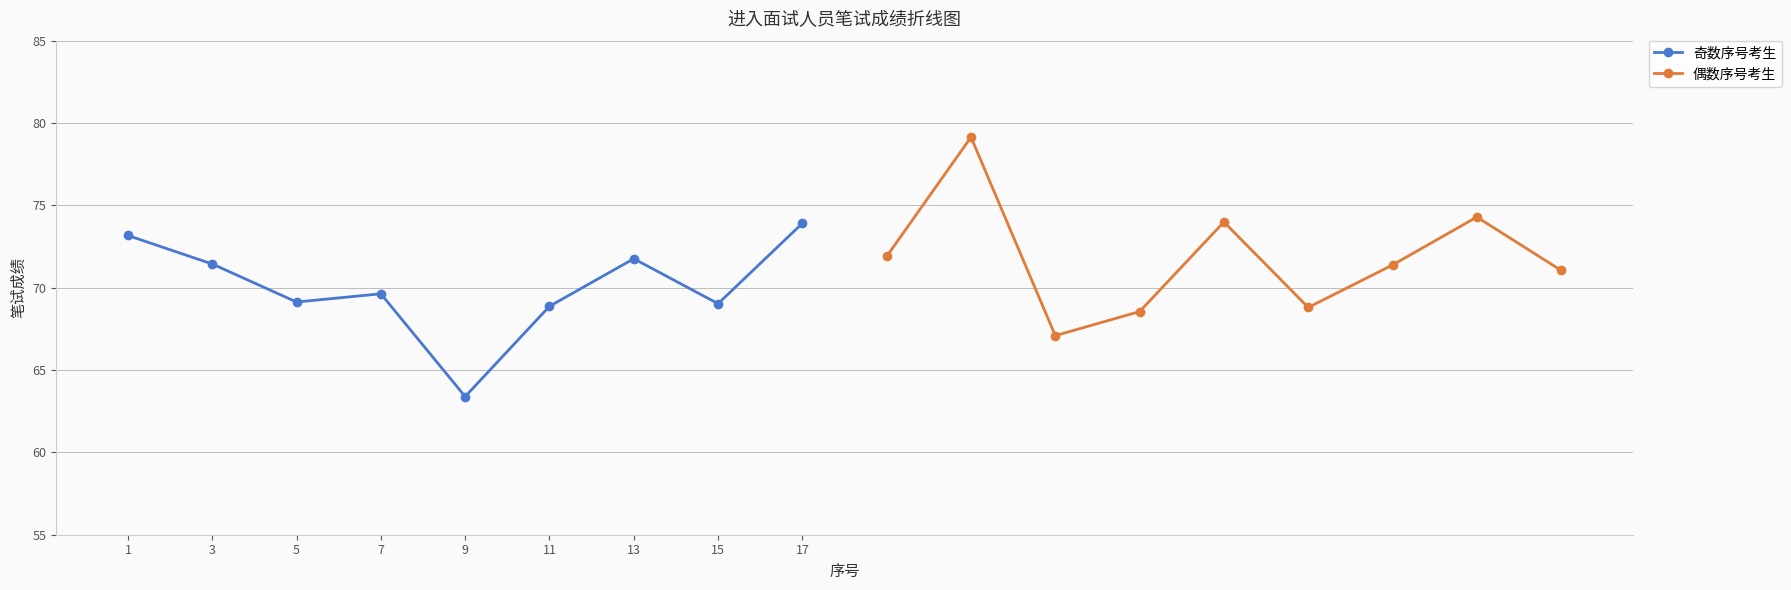

In 偶数序号考生, how many points are higher than both neighbors (excluding endpoints)?

3